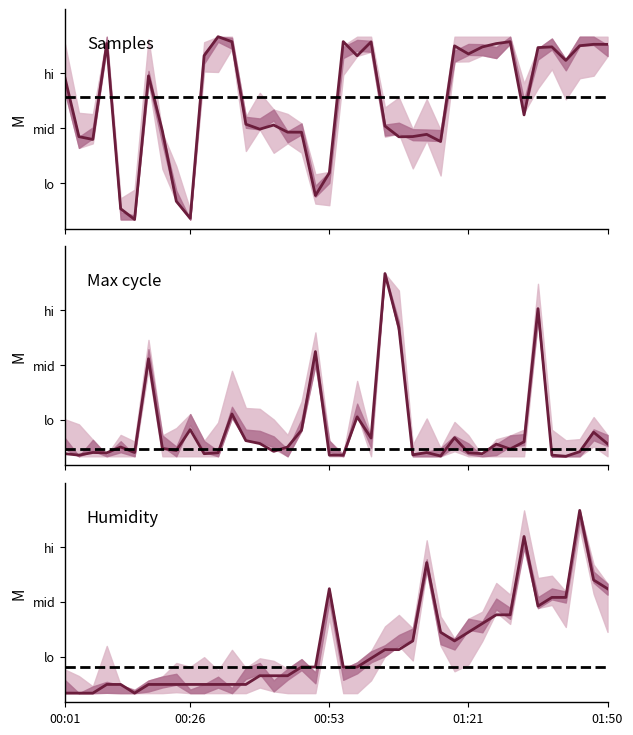

Between 26 and 23, which is larger?

23